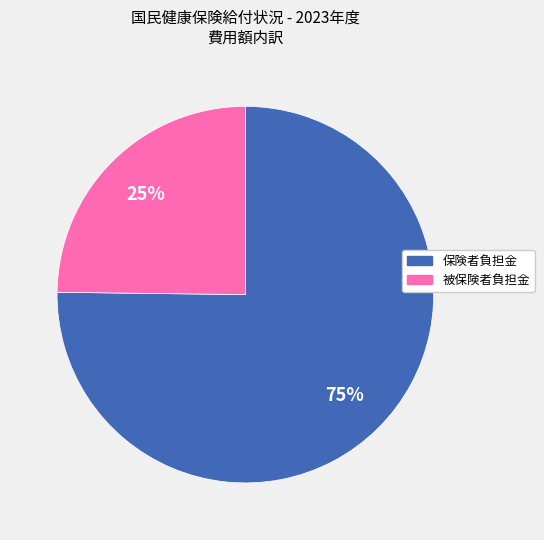

Is the sum of 被保険者負担金 and 保険者負担金 greater than half?

Yes